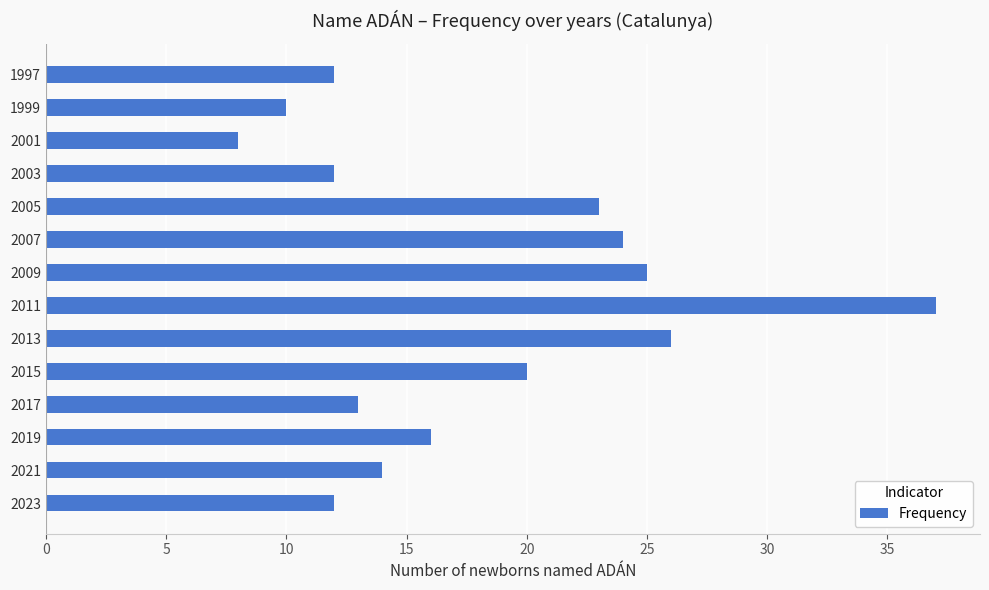

Is it true that the value at 2023 is 4?

False